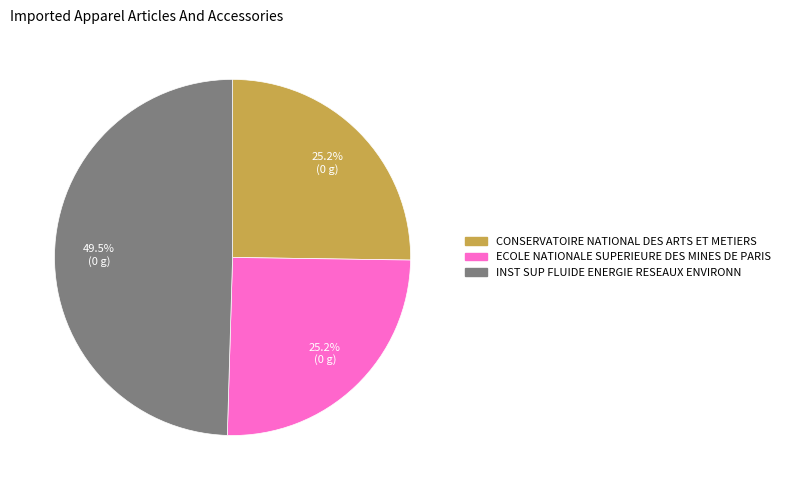

Which slice is the largest?

INST SUP FLUIDE ENERGIE RESEAUX ENVIRONN